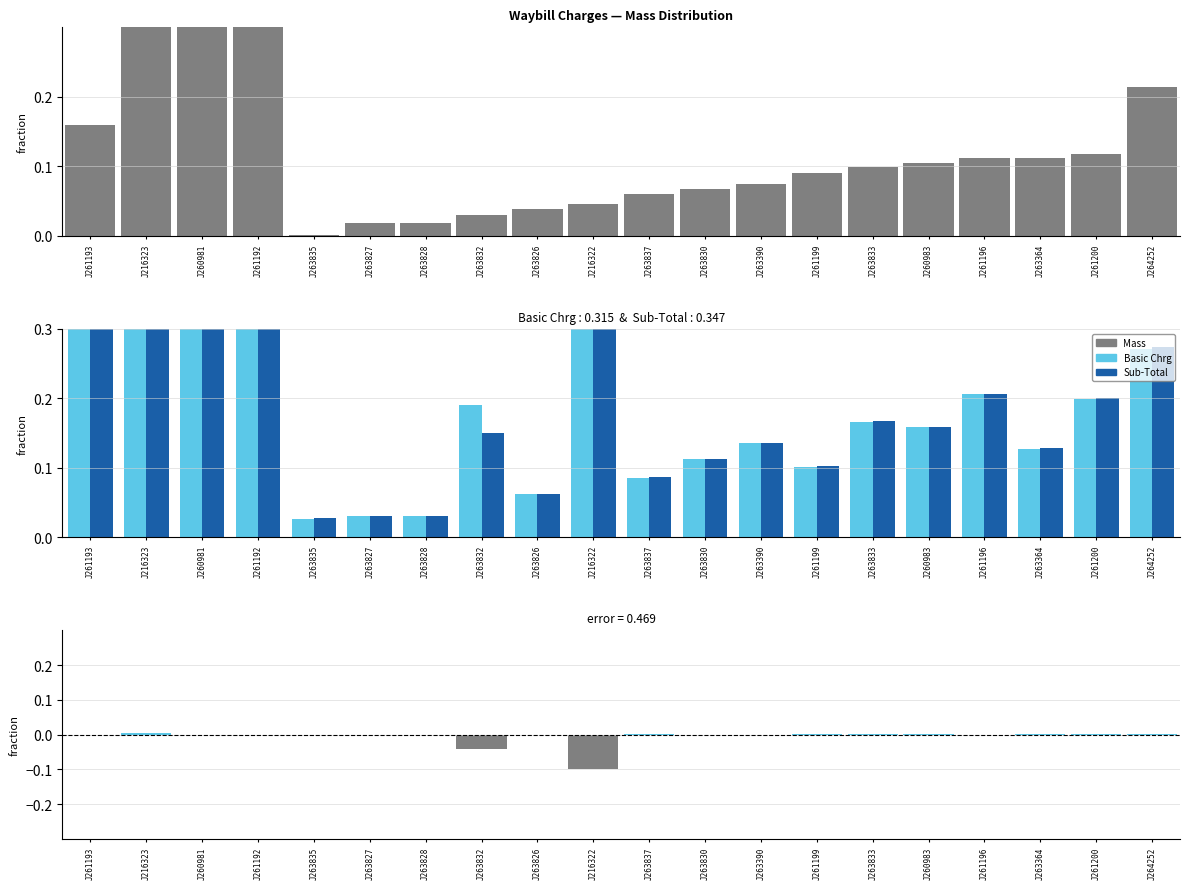

At which label is Basic Chrg closest to 0?

J263835